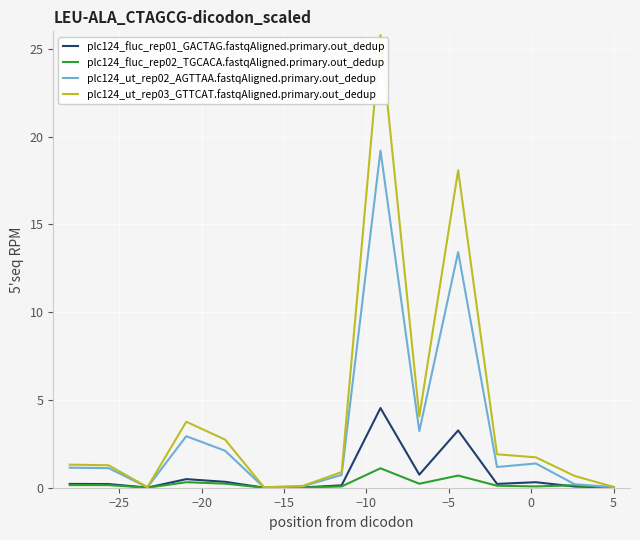

What is the maximum value shown in the chart?

25.8